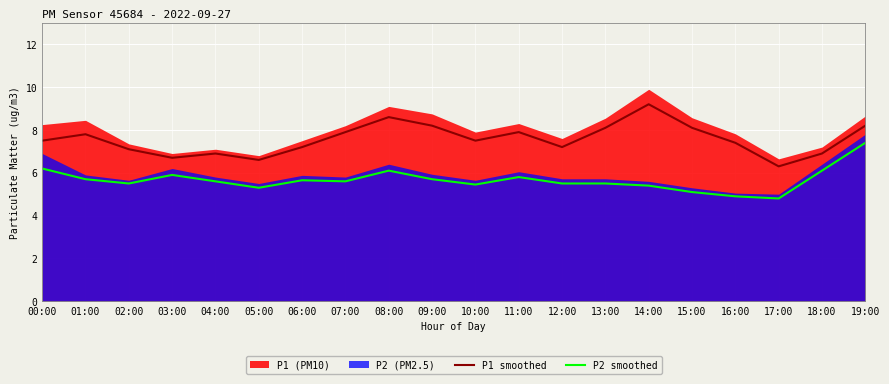

Is it true that P2 smoothed equals 8.5 at 04:00?

False